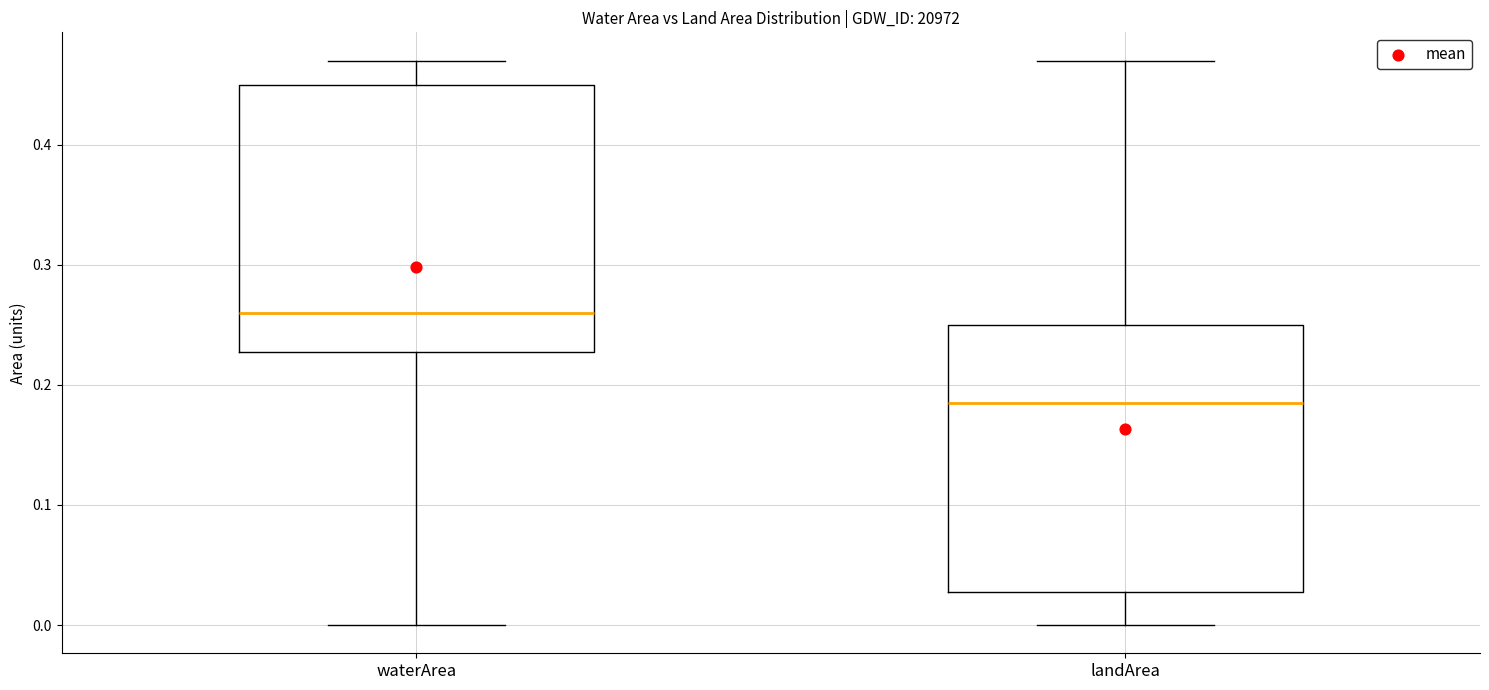

Where is the upper edge of the box for landArea on the y-axis? The values are not printed on the chart, so give them approximately, as read against the axis.

0.25